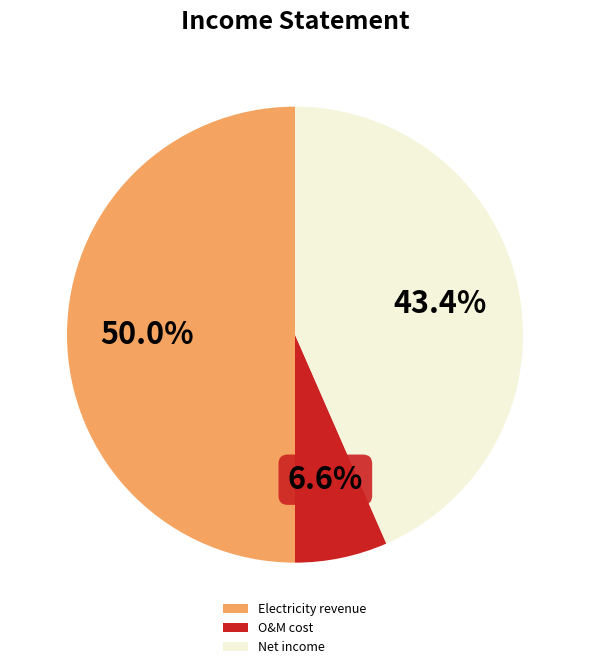

Is it true that Net income is 43% of the pie?

True